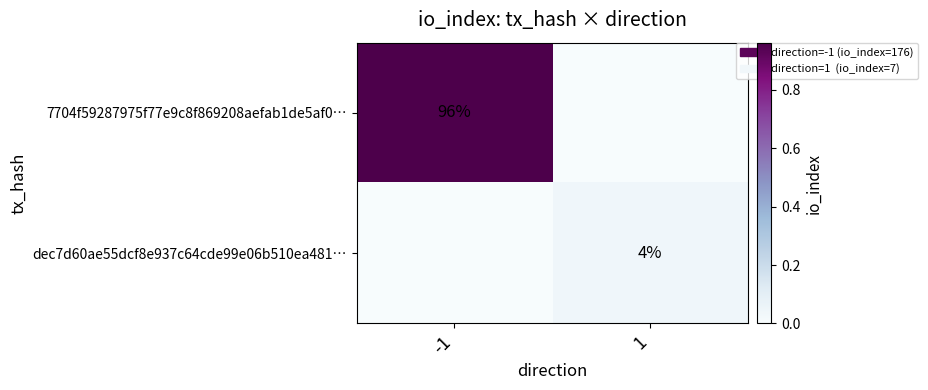

Is it true that dec7d60ae55dcf8e937c64cde99e06b510ea481… equals 7 at 1?

False